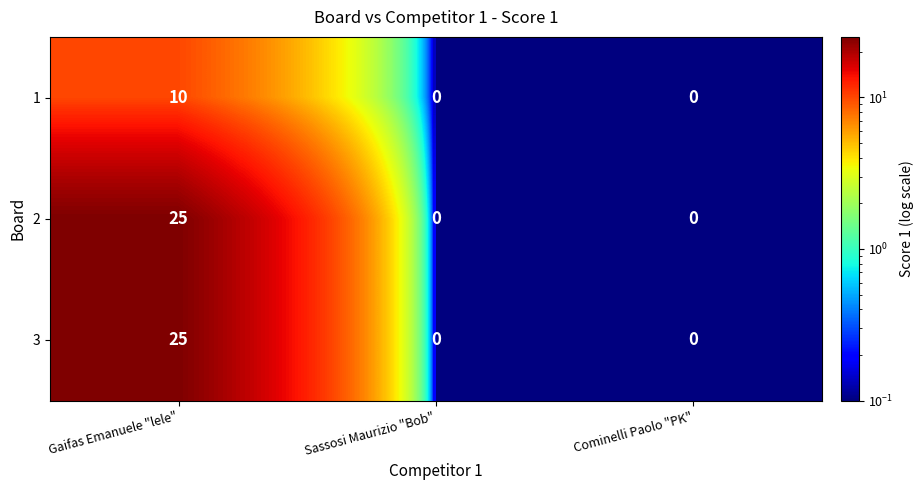

What is the highest value of the 1 series?

10